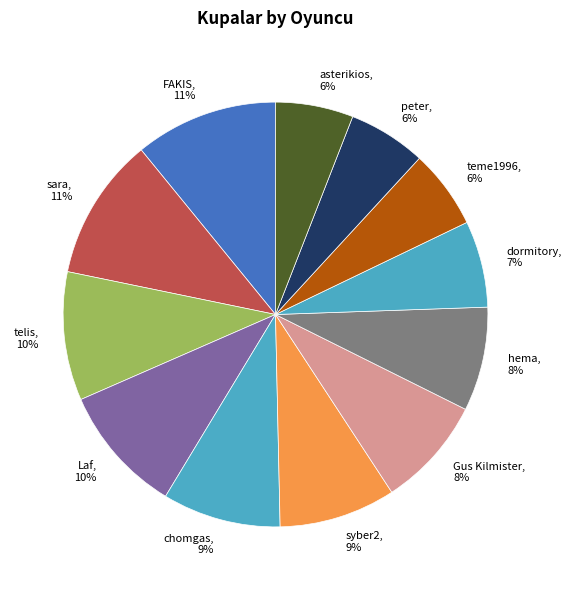

To the nearest percent, what percentage of the pie is asterikios?

6%